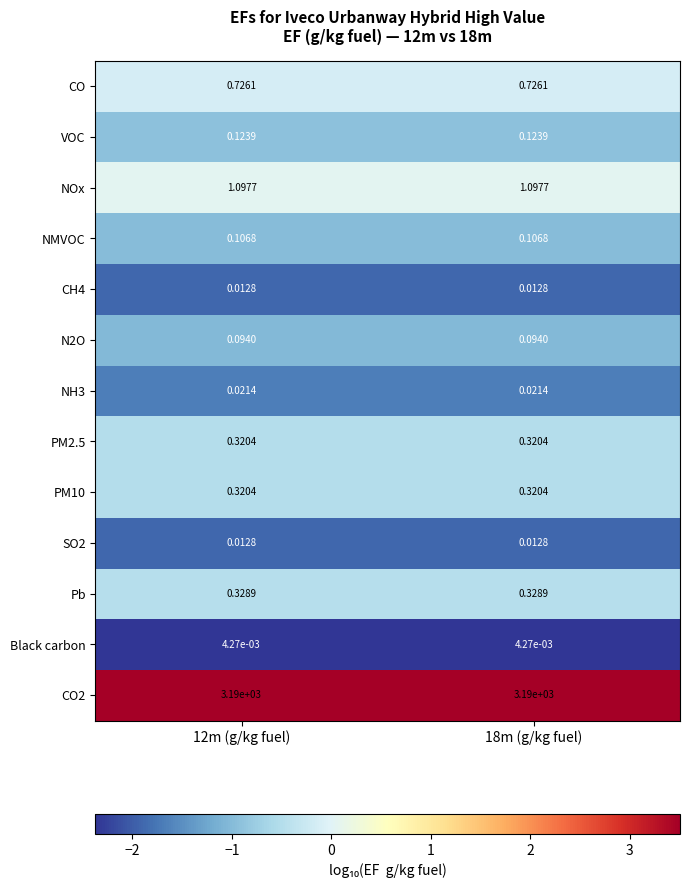

What is the spread (max minus min) of values at 18m (g/kg fuel)?

3190.0